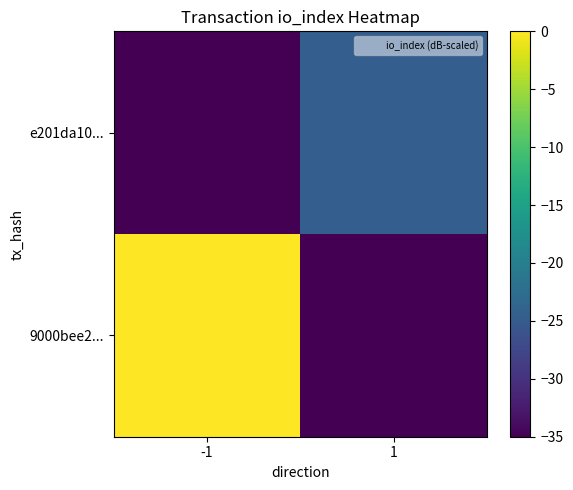

How many distinct data groups are displayed?

2